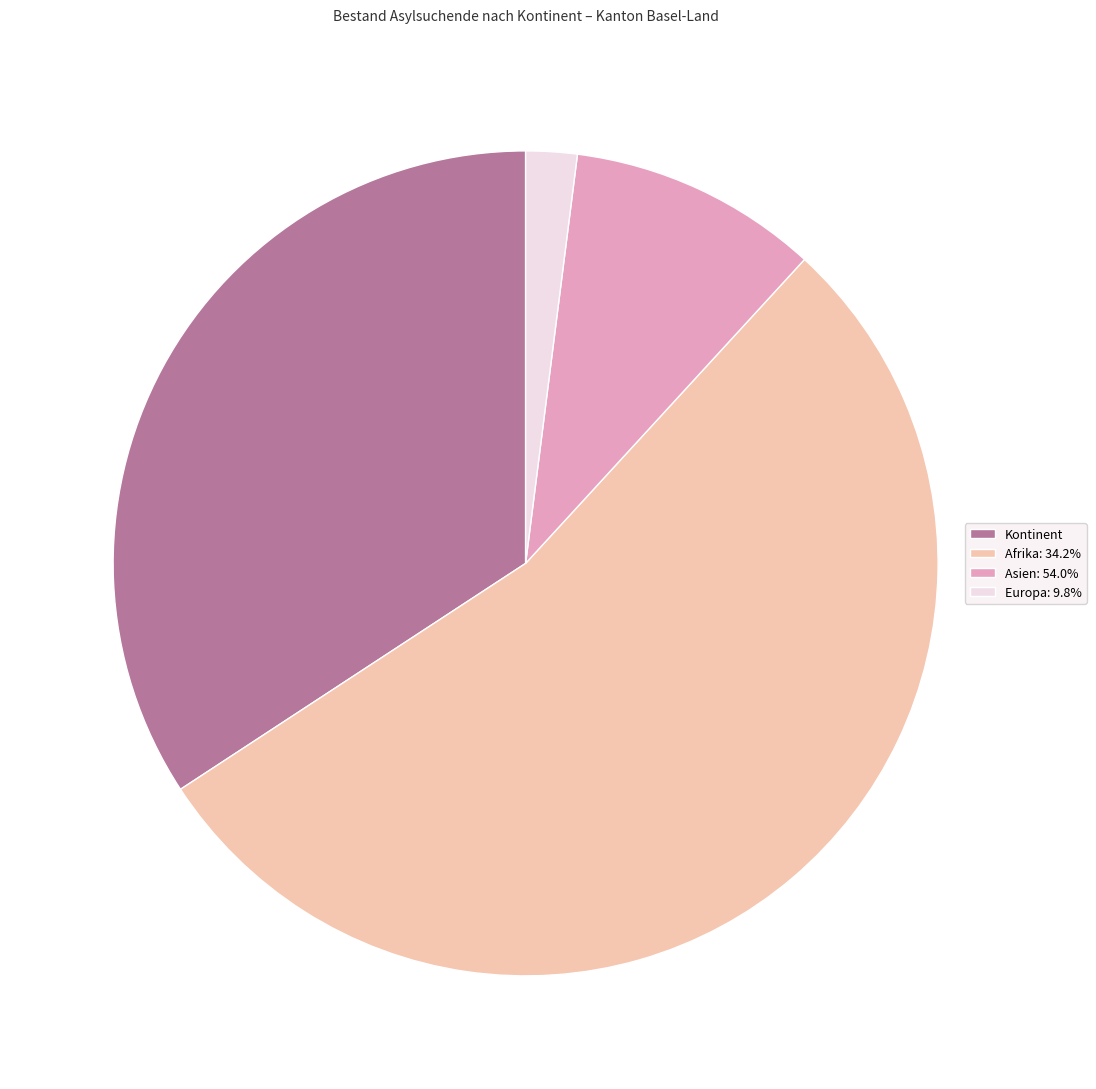

Does Kontinent account for over 50% of the chart?

No